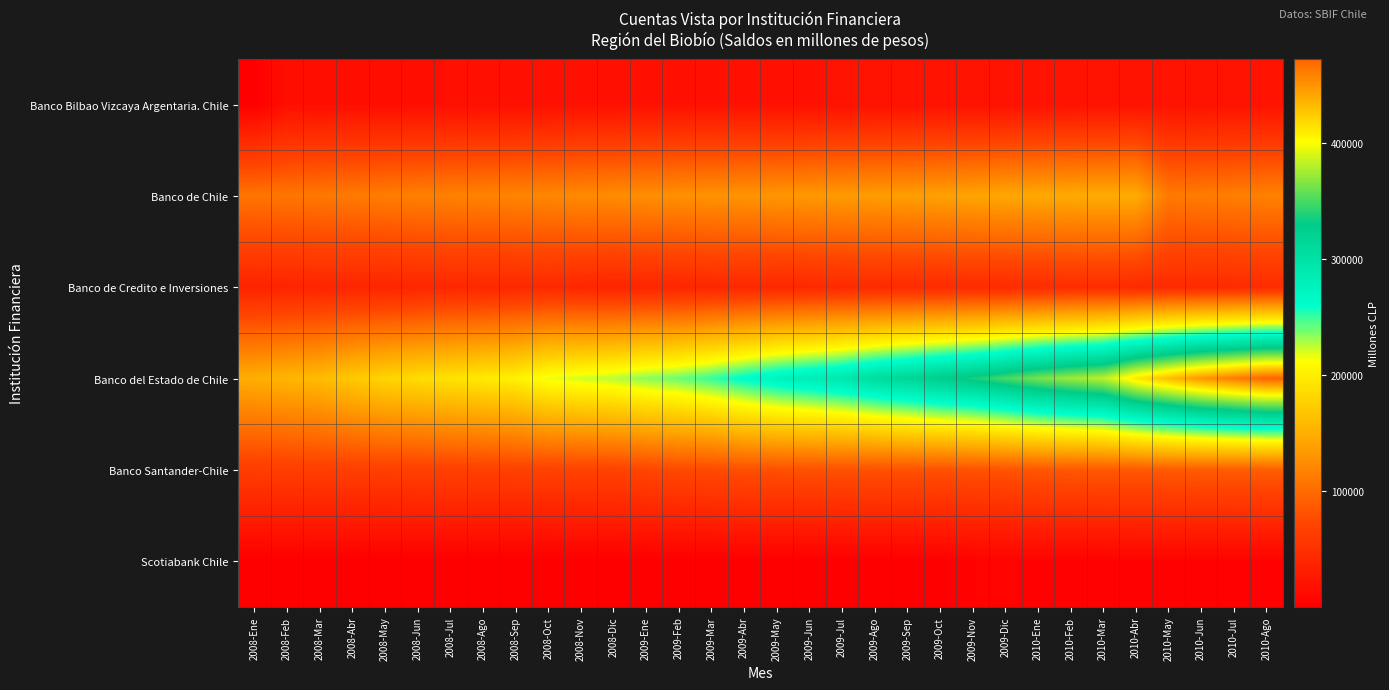

Reading right to left, extract all data points from this chart.

Banco Bilbao Vizcaya Argentaria. Chile: 2010-Ago=20223	2010-Jul=20128	2010-Jun=20102	2010-May=20302	2010-Abr=20337	2010-Mar=19989	2010-Feb=20021	2010-Ene=19795	2009-Dic=19351	2009-Nov=19132	2009-Oct=19299	2009-Sep=19018	2009-Ago=18888	2009-Jul=18853	2009-Jun=18629	2009-May=18474	2009-Abr=18702	2009-Mar=18571	2009-Feb=18558	2009-Ene=18536	2008-Dic=18401	2008-Nov=18291	2008-Oct=17982	2008-Sep=17523	2008-Ago=17181	2008-Jul=16917	2008-Jun=16835	2008-May=16091	2008-Abr=15982	2008-Mar=15825	2008-Feb=16138	2008-Ene=1428
Banco de Chile: 2010-Ago=116001	2010-Jul=114264	2010-Jun=112248	2010-May=110799	2010-Abr=148320	2010-Mar=147245	2010-Feb=146589	2010-Ene=145178	2009-Dic=143945	2009-Nov=142146	2009-Oct=139564	2009-Sep=137538	2009-Ago=136287	2009-Jul=134818	2009-Jun=133272	2009-May=131862	2009-Abr=130594	2009-Mar=129110	2009-Feb=127597	2009-Ene=125976	2008-Dic=124466	2008-Nov=122944	2008-Oct=120739	2008-Sep=118871	2008-Ago=117539	2008-Jul=116178	2008-Jun=114724	2008-May=113032	2008-Abr=111103	2008-Mar=109289	2008-Feb=107898	2008-Ene=106842
Banco de Credito e Inversiones: 2010-Ago=46014	2010-Jul=45263	2010-Jun=44682	2010-May=44529	2010-Abr=44063	2010-Mar=48142	2010-Feb=47700	2010-Ene=45904	2009-Dic=45149	2009-Nov=45548	2009-Oct=45398	2009-Sep=45148	2009-Ago=44656	2009-Jul=43736	2009-Jun=43064	2009-May=42290	2009-Abr=41692	2009-Mar=40976	2009-Feb=40247	2009-Ene=39569	2008-Dic=38615	2008-Nov=40904	2008-Oct=43248	2008-Sep=42104	2008-Ago=41689	2008-Jul=41405	2008-Jun=40277	2008-May=38917	2008-Abr=39568	2008-Mar=38775	2008-Feb=37932	2008-Ene=37535
Banco del Estado de Chile: 2010-Ago=472419	2010-Jul=461120	2010-Jun=448950	2010-May=431758	2010-Abr=411863	2010-Mar=381991	2010-Feb=373462	2010-Ene=363037	2009-Dic=349736	2009-Nov=335823	2009-Oct=326512	2009-Sep=315623	2009-Ago=305797	2009-Jul=292099	2009-Jun=283518	2009-May=275553	2009-Abr=263122	2009-Mar=250117	2009-Feb=240226	2009-Ene=234275	2008-Dic=226155	2008-Nov=221260	2008-Oct=216202	2008-Sep=202109	2008-Ago=196206	2008-Jul=191094	2008-Jun=185313	2008-May=179448	2008-Abr=170407	2008-Mar=159873	2008-Feb=155076	2008-Ene=149104
Banco Santander-Chile: 2010-Ago=90162	2010-Jul=89394	2010-Jun=88879	2010-May=88053	2010-Abr=86886	2010-Mar=86380	2010-Feb=85910	2010-Ene=85205	2009-Dic=82709	2009-Nov=82025	2009-Oct=81538	2009-Sep=81251	2009-Ago=80813	2009-Jul=80583	2009-Jun=80389	2009-May=80263	2009-Abr=79875	2009-Mar=75425	2009-Feb=74958	2009-Ene=72242	2008-Dic=69402	2008-Nov=68916	2008-Oct=68536	2008-Sep=67763	2008-Ago=67296	2008-Jul=66738	2008-Jun=66364	2008-May=65772	2008-Abr=65380	2008-Mar=64738	2008-Feb=64380	2008-Ene=63575
Scotiabank Chile: 2010-Ago=3828	2010-Jul=3846	2010-Jun=3747	2010-May=3736	2010-Abr=3932	2010-Mar=3643	2010-Feb=3690	2010-Ene=3835	2009-Dic=4081	2009-Nov=4336	2009-Oct=334	2009-Sep=348	2009-Ago=342	2009-Jul=341	2009-Jun=334	2009-May=333	2009-Abr=327	2009-Mar=325	2009-Feb=325	2009-Ene=323	2008-Dic=321	2008-Nov=317	2008-Oct=307	2008-Sep=310	2008-Ago=305	2008-Jul=304	2008-Jun=304	2008-May=306	2008-Abr=304	2008-Mar=304	2008-Feb=307	2008-Ene=308